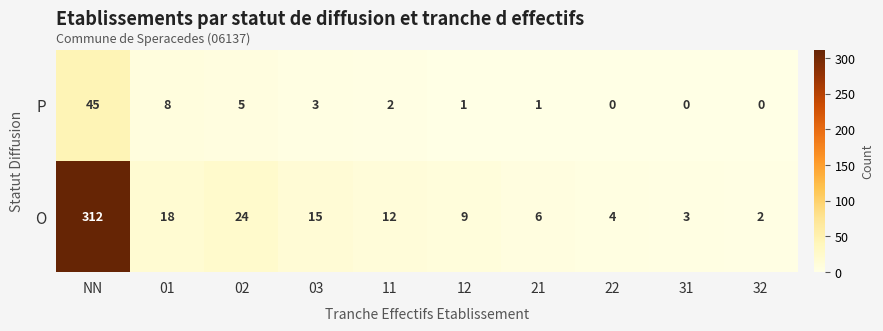

Read the O value at 11, to the nearest 10.

10